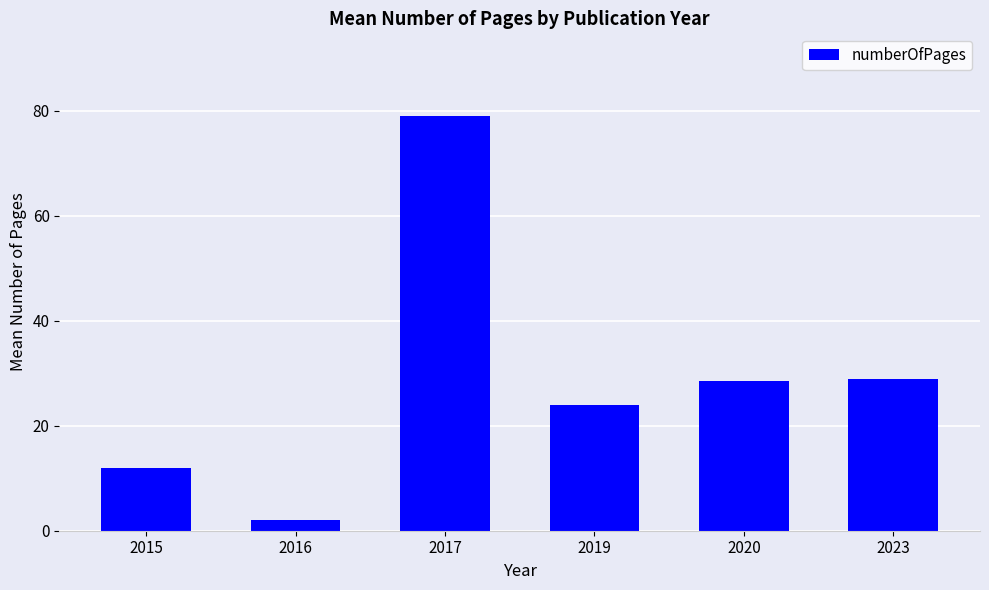

True or false: the data shows 28.5 at 2020.

True